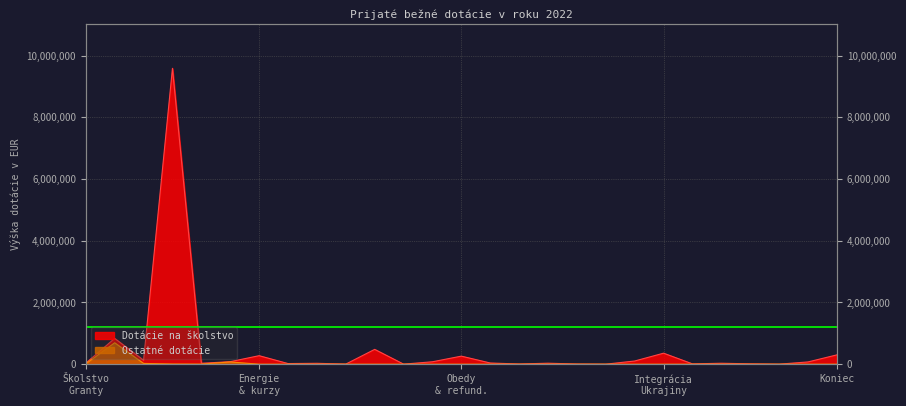

What is the sum of the Dotácie na školstvo values at 7 and 19?

275717.8